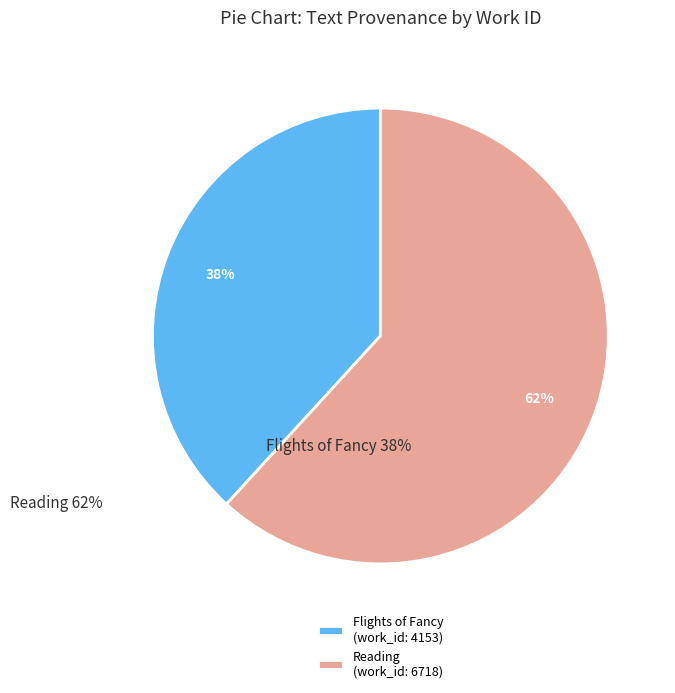

Which slice is the smallest?

Flights of Fancy (work_id: 4153)